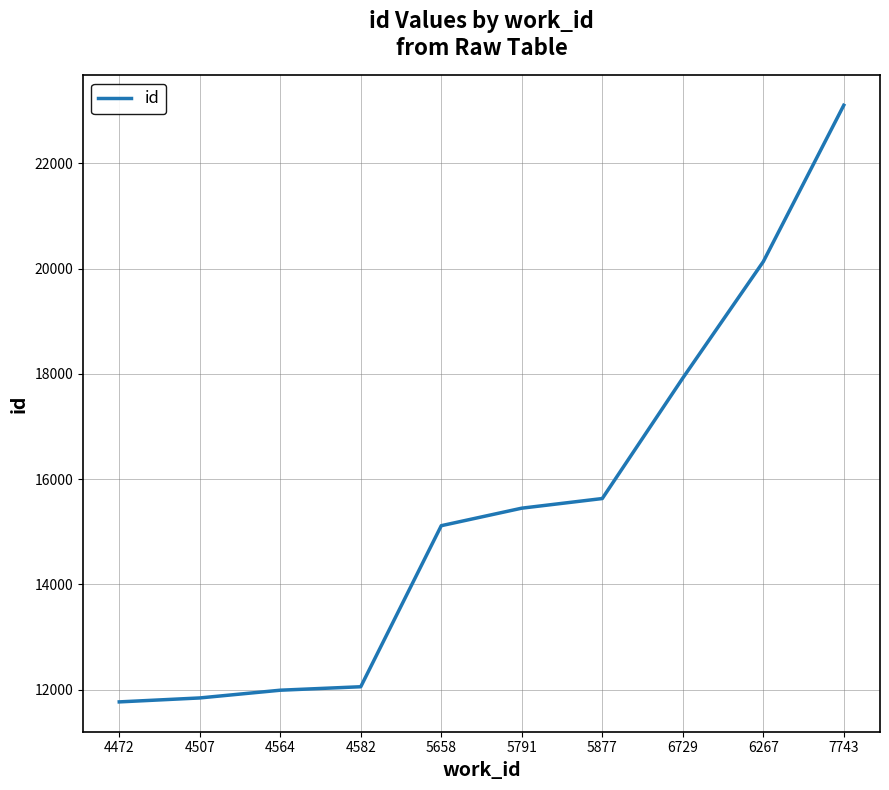

What is the difference between the maximum and minimum values?

11340